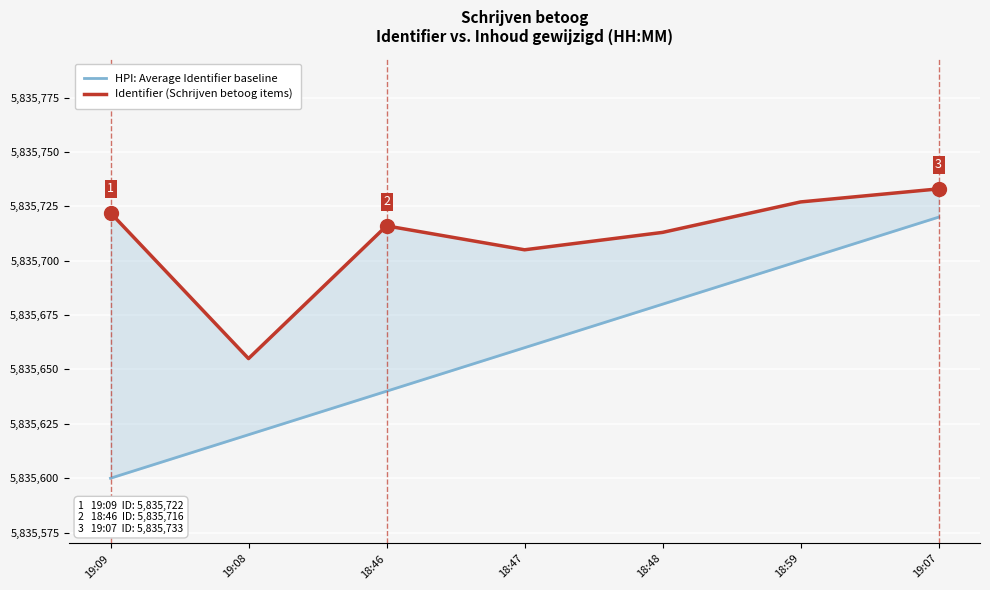

True or false: Identifier (Schrijven betoog items) and HPI: Average Identifier baseline cross at least once.

False